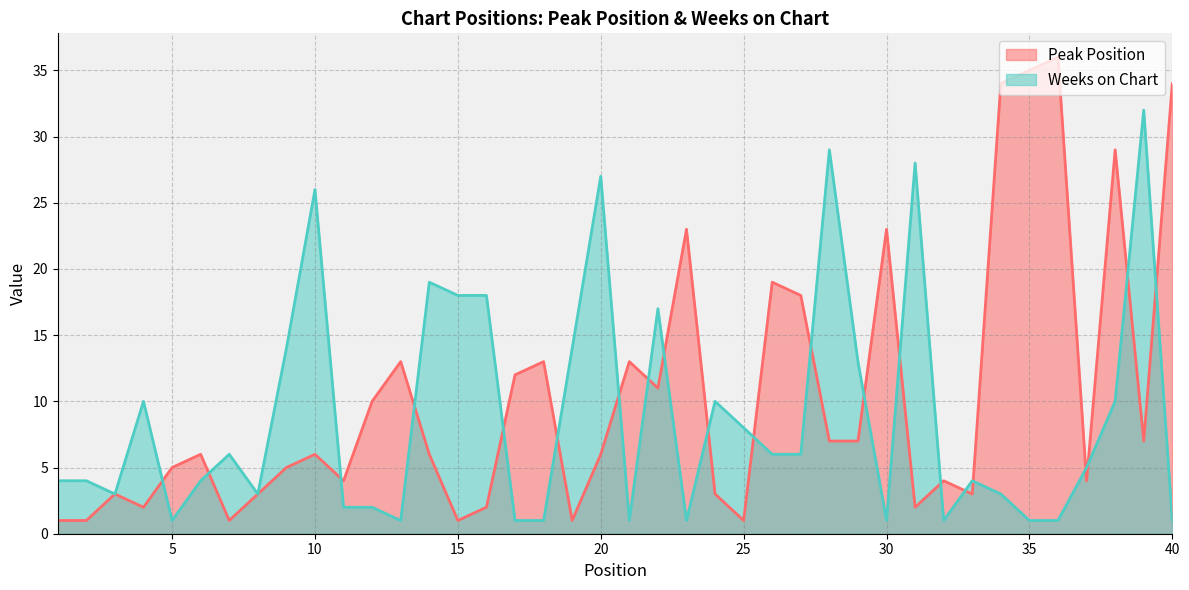

Does the chart display data point markers on the line(s)?

No